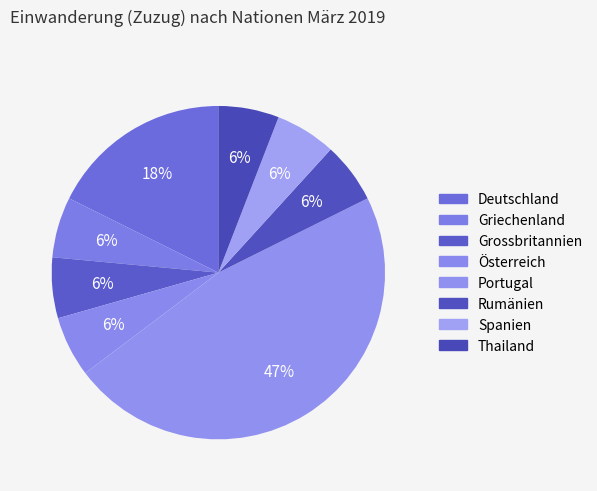

Is there a majority slice in this chart?

No